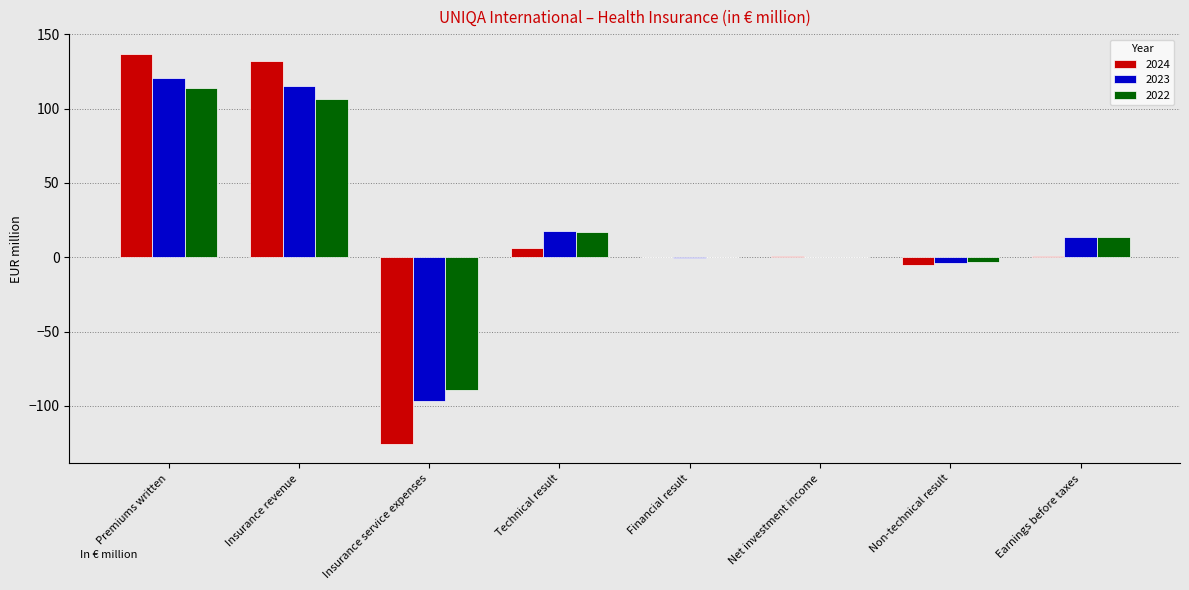

Where is 2023 nearest to the value 11?

Earnings before taxes